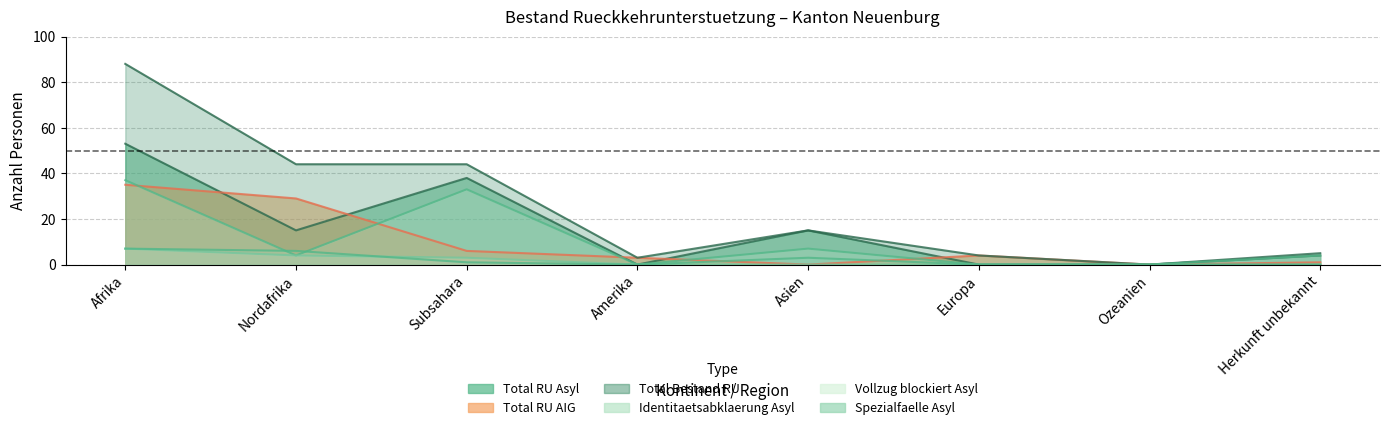

What is the label of the 8th point from the left?

Herkunft unbekannt